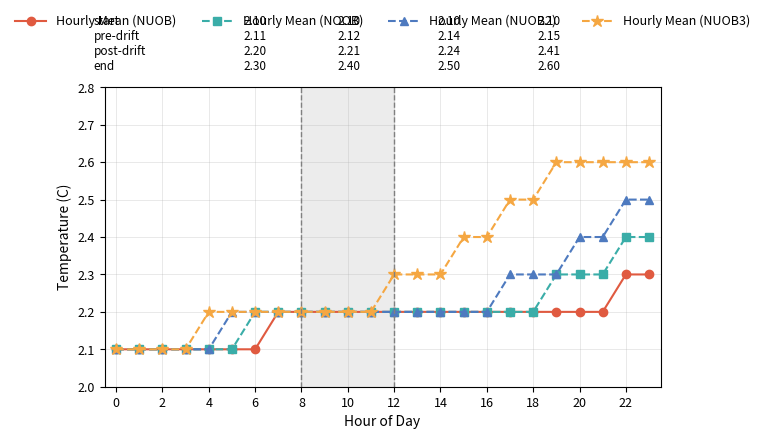

What is the smallest value displayed?

2.1